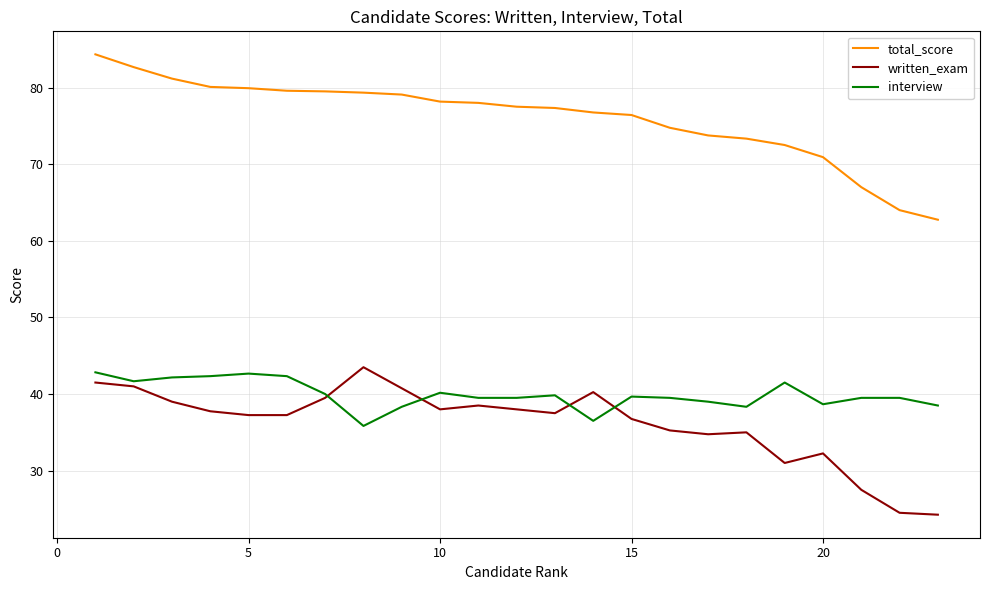

True or false: total_score and interview cross at least once.

False